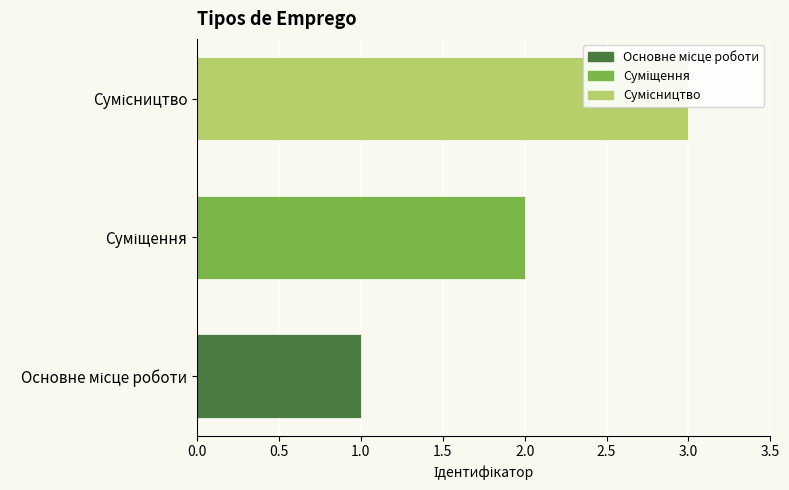

Is it true that the value at Сумісництво is 3?

True